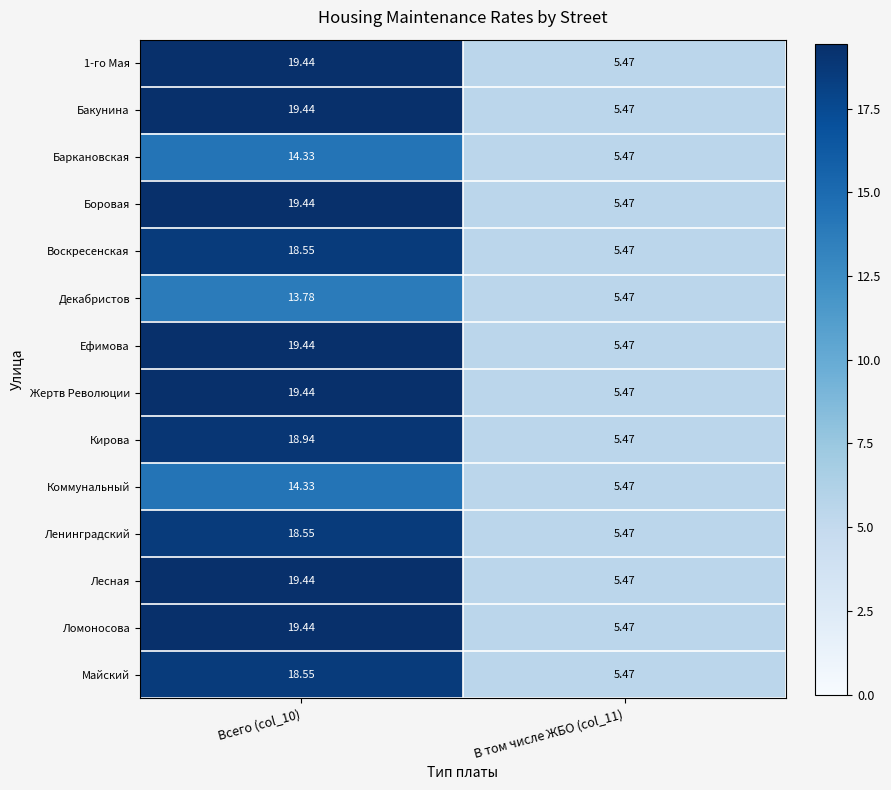

Is the value of Бакунина at Всего (col_10) greater than the value of Майский at В том числе ЖБО (col_11)?

Yes